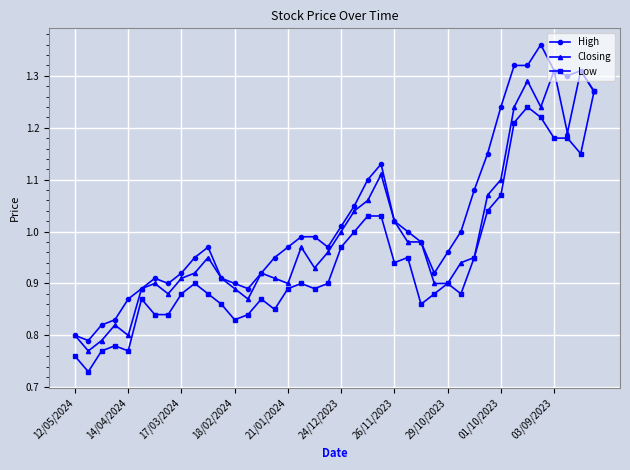

List the series in order of their overall mean, lowest first.

Low, Closing, High